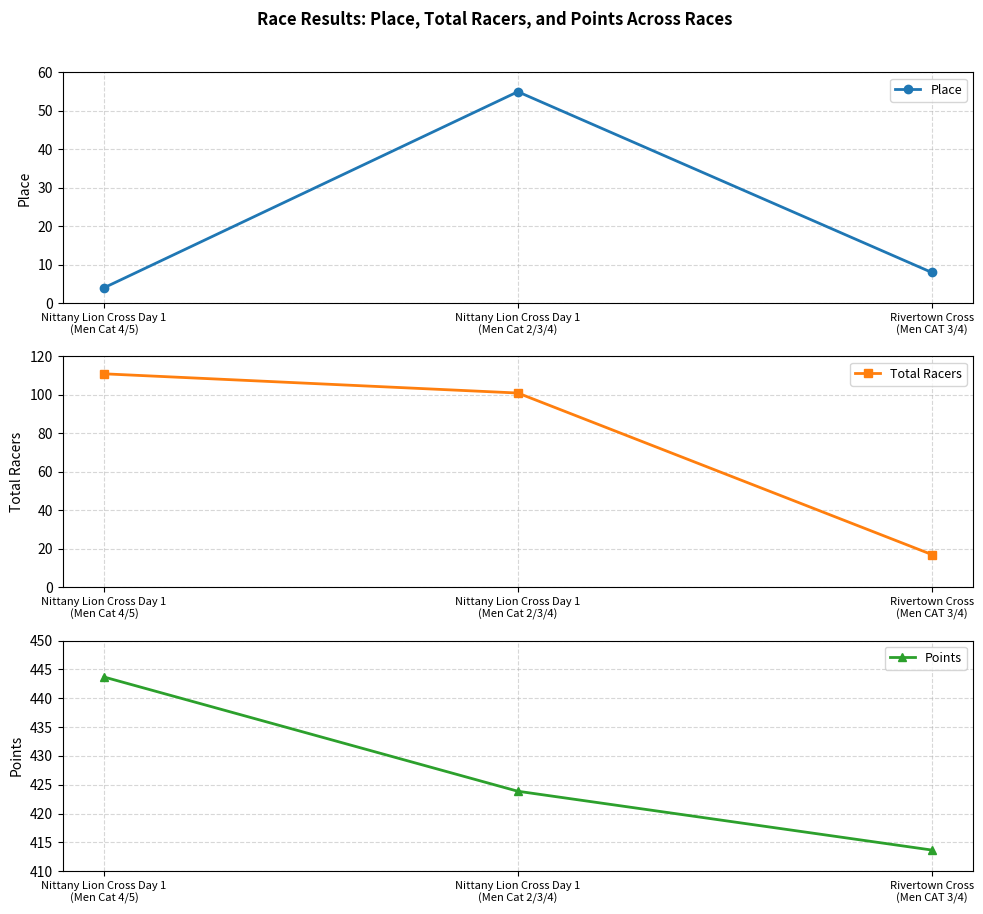

Reading left to right, transcribe all the data shown in this chart.

Place: Nittany Lion Cross Day 1
(Men Cat 4/5)=4.0	Nittany Lion Cross Day 1
(Men Cat 2/3/4)=55.0	Rivertown Cross
(Men CAT 3/4)=8.0
Total Racers: Nittany Lion Cross Day 1
(Men Cat 4/5)=111.0	Nittany Lion Cross Day 1
(Men Cat 2/3/4)=101.0	Rivertown Cross
(Men CAT 3/4)=17.0
Points: Nittany Lion Cross Day 1
(Men Cat 4/5)=443.7	Nittany Lion Cross Day 1
(Men Cat 2/3/4)=423.9	Rivertown Cross
(Men CAT 3/4)=413.7